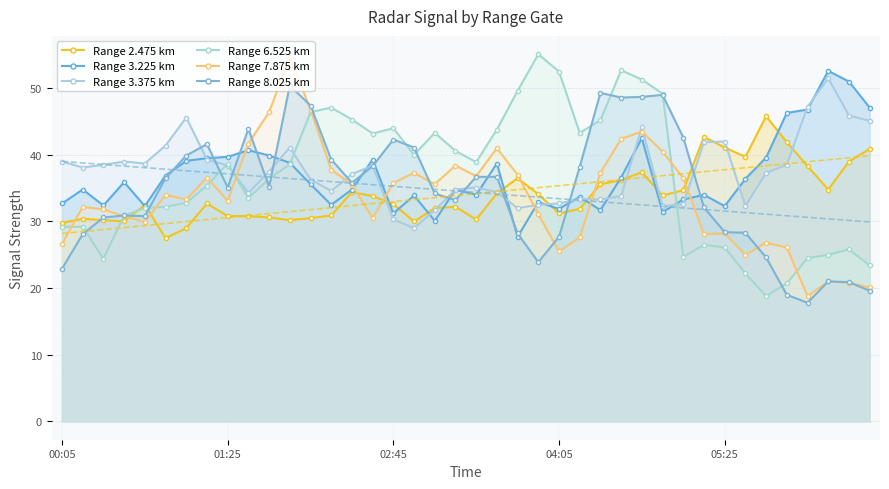

True or false: Range 6.525 km has a value of 35.3 at 28.

False